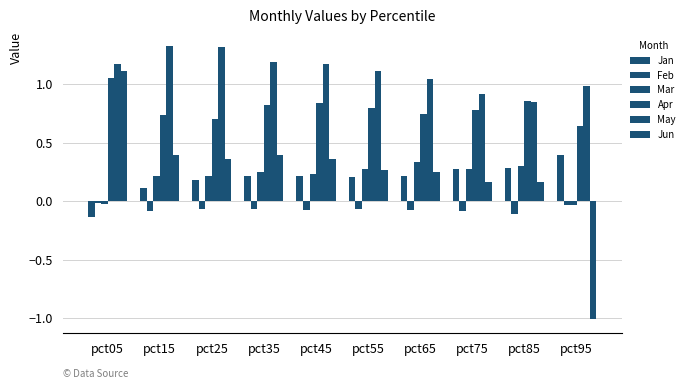

What is the sum of the May values at pct15 and pct75?

2.2